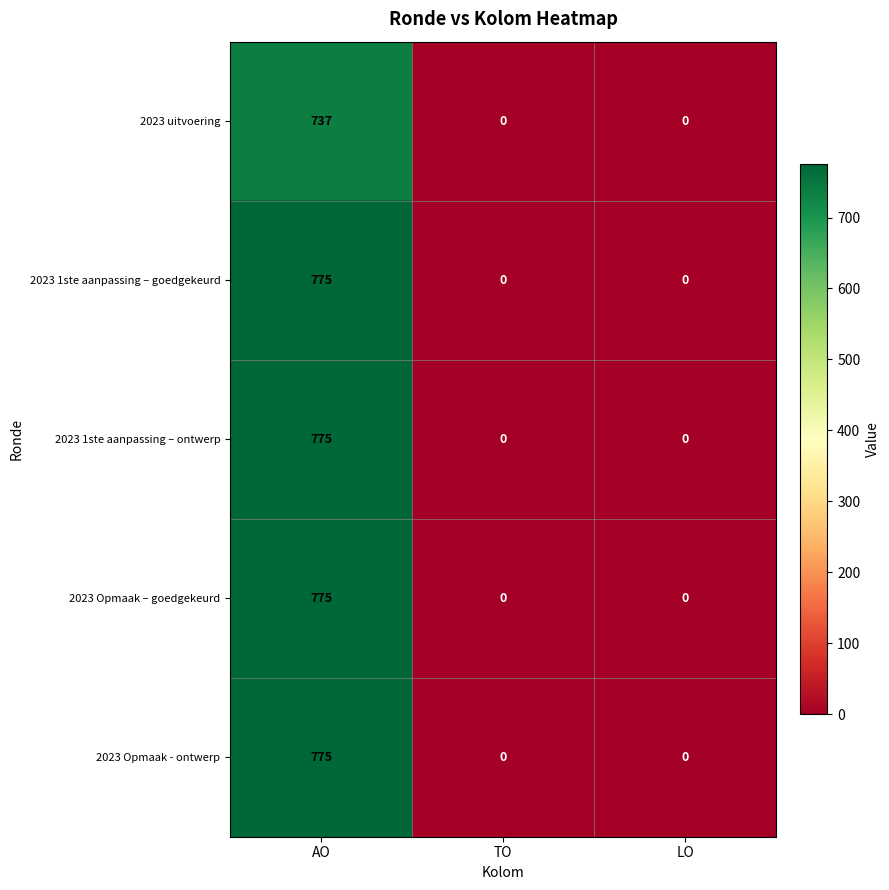

Reading right to left, transcribe all the data shown in this chart.

2023 uitvoering: 0	0	737
2023 1ste aanpassing – goedgekeurd: 0	0	775
2023 1ste aanpassing – ontwerp: 0	0	775
2023 Opmaak – goedgekeurd: 0	0	775
2023 Opmaak - ontwerp: 0	0	775